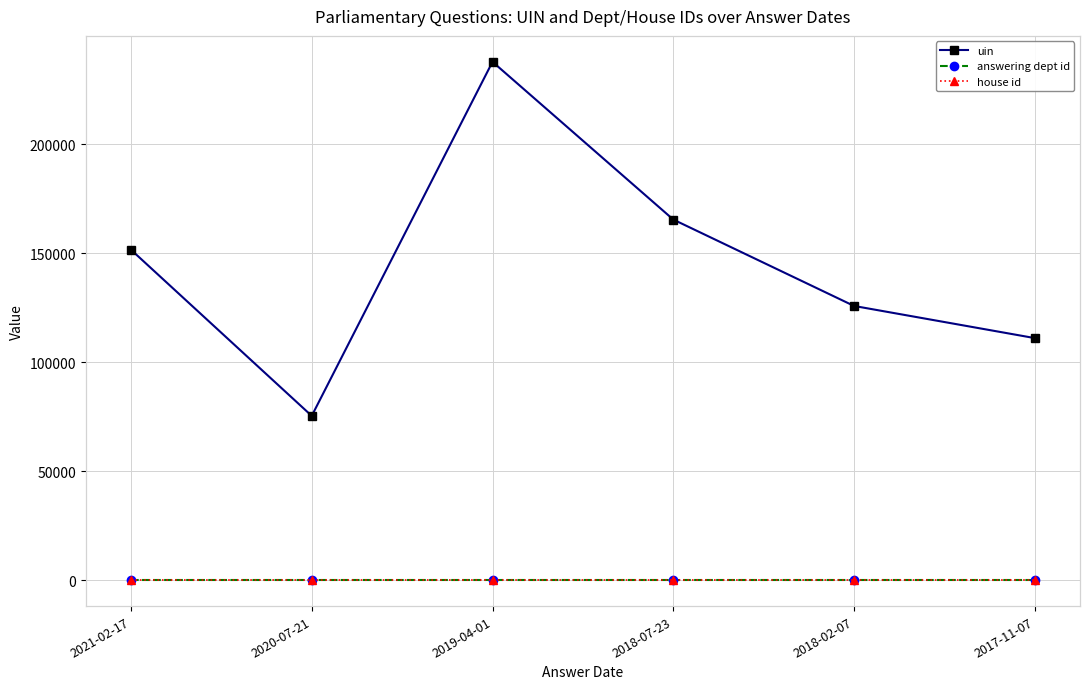

Reading left to right, extract all data points from this chart.

uin: 151604	75388	237791	165438	125806	111060
answering dept id: 14	14	14	14	14	14
house id: 1	1	1	1	1	1